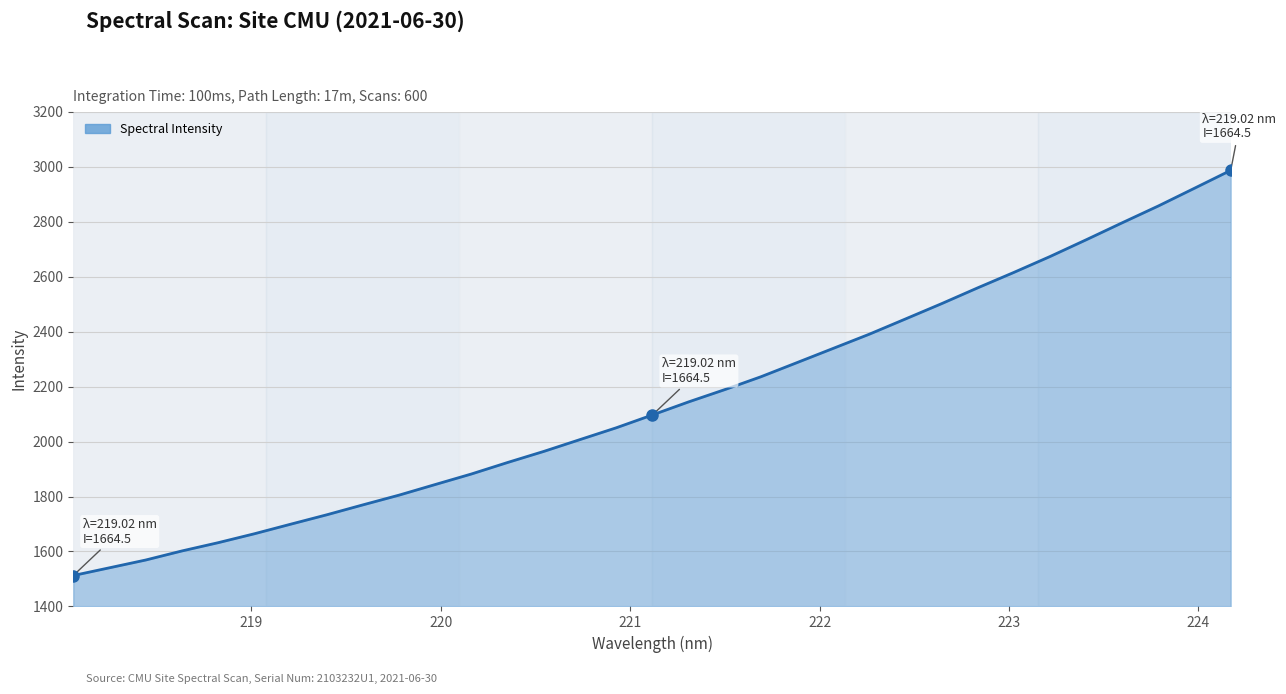

What is the greatest value displayed?

2986.7